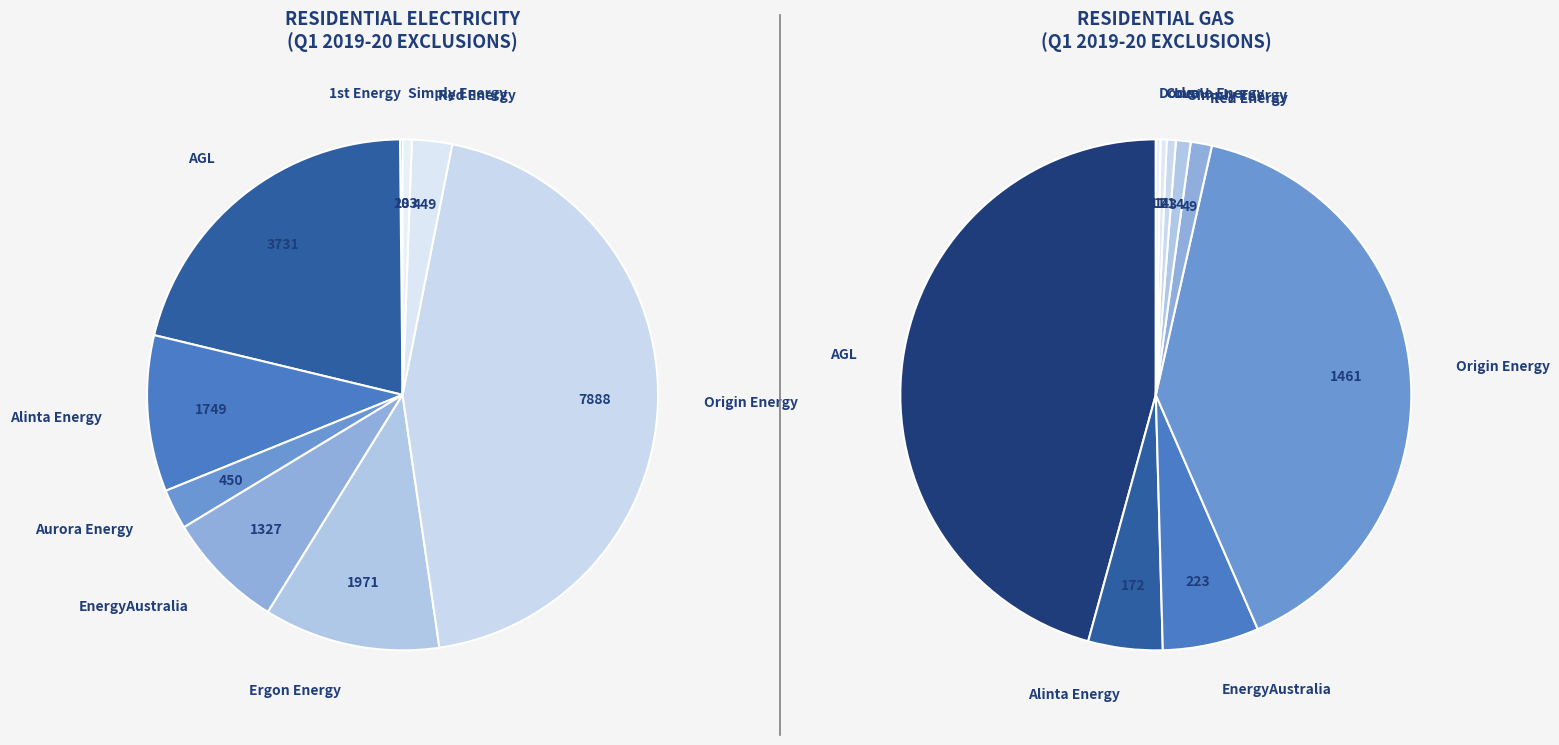

To the nearest percent, what is the difference between the Alinta Energy and Simply Energy slice percentages?

9%